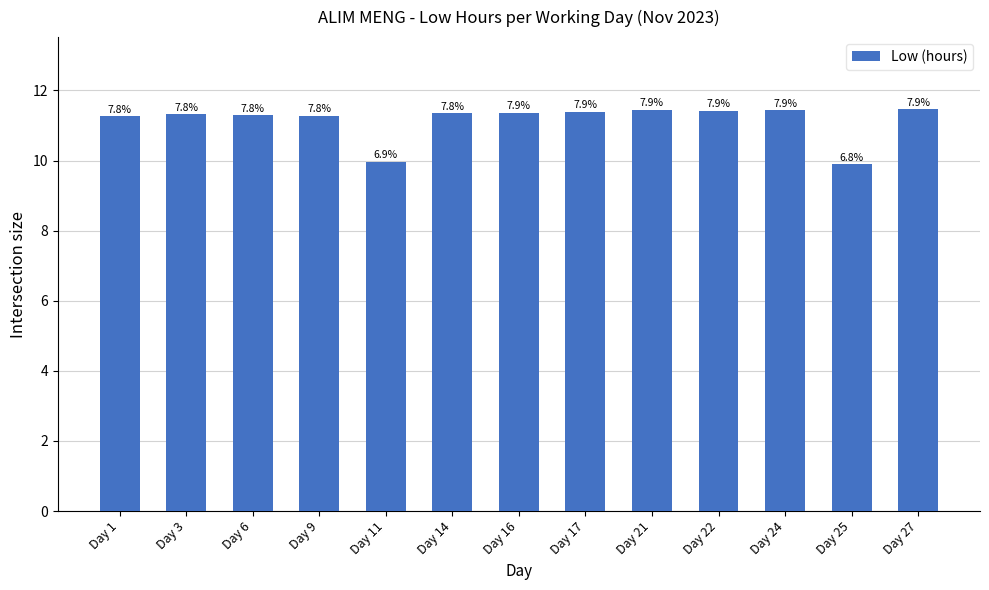

Rank the categories by value from lowest to highest.

Day 25, Day 11, Day 1, Day 9, Day 6, Day 3, Day 14, Day 16, Day 17, Day 22, Day 24, Day 21, Day 27